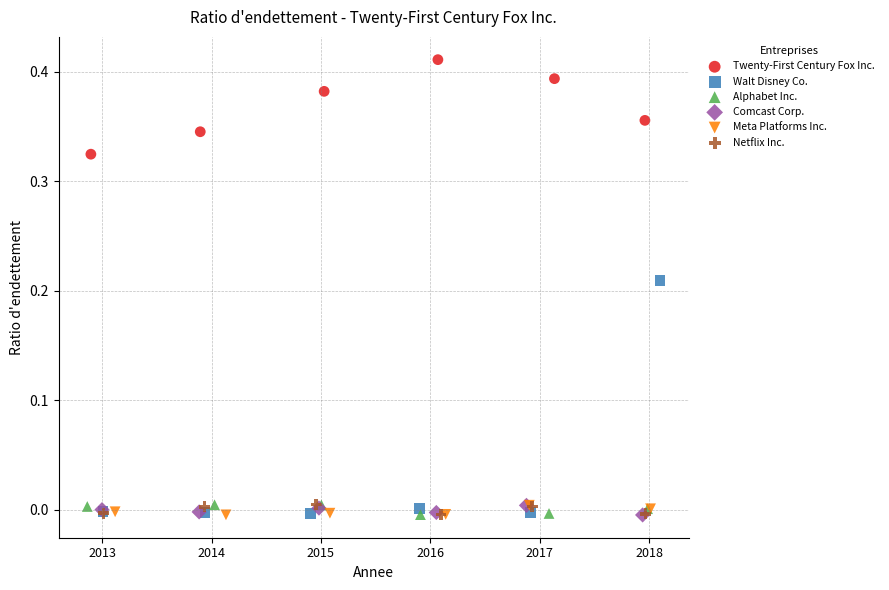

Which series has the widest spread of Y values?

Walt Disney Co.